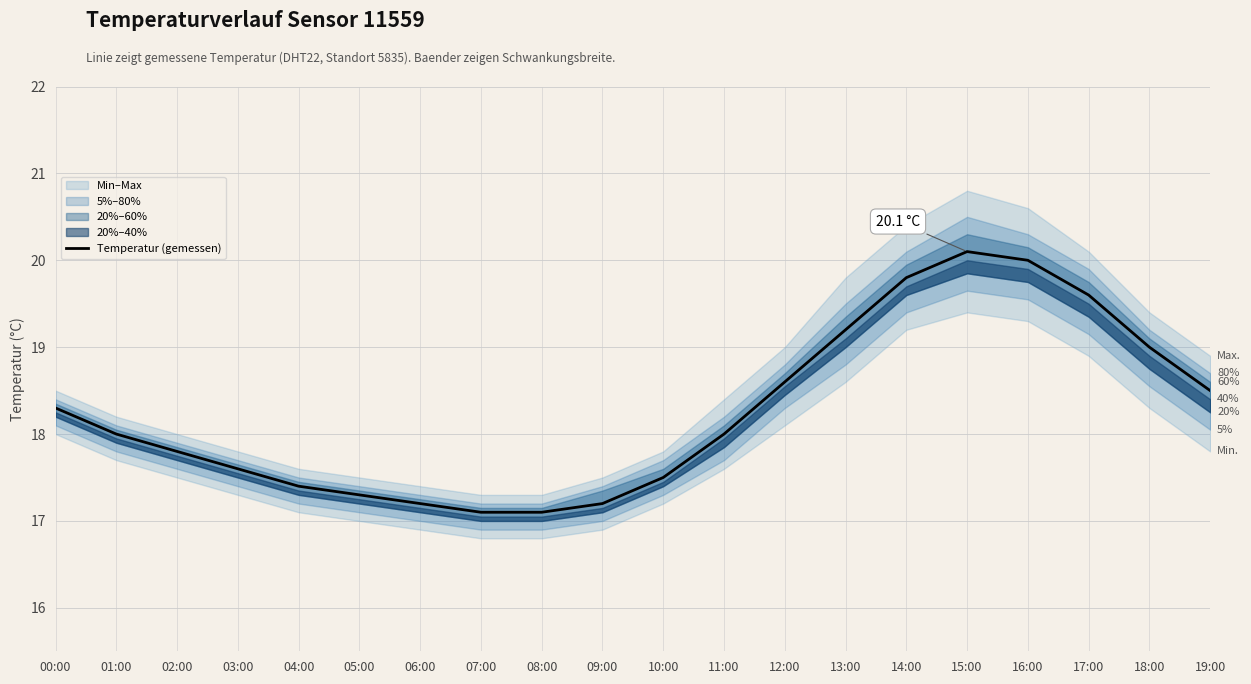

Which has a higher value, 07:00 or 05:00?

05:00